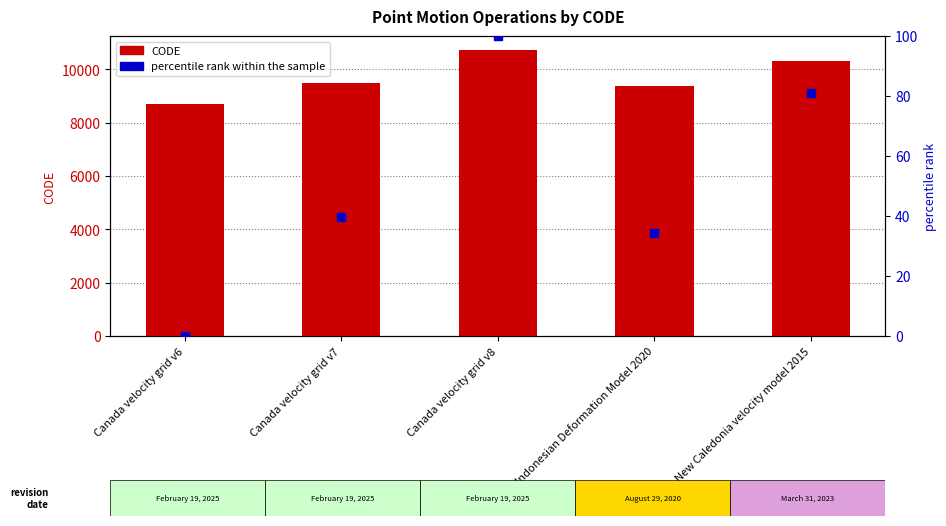

What is the total value across all series at Canada velocity grid v7?

9522.7